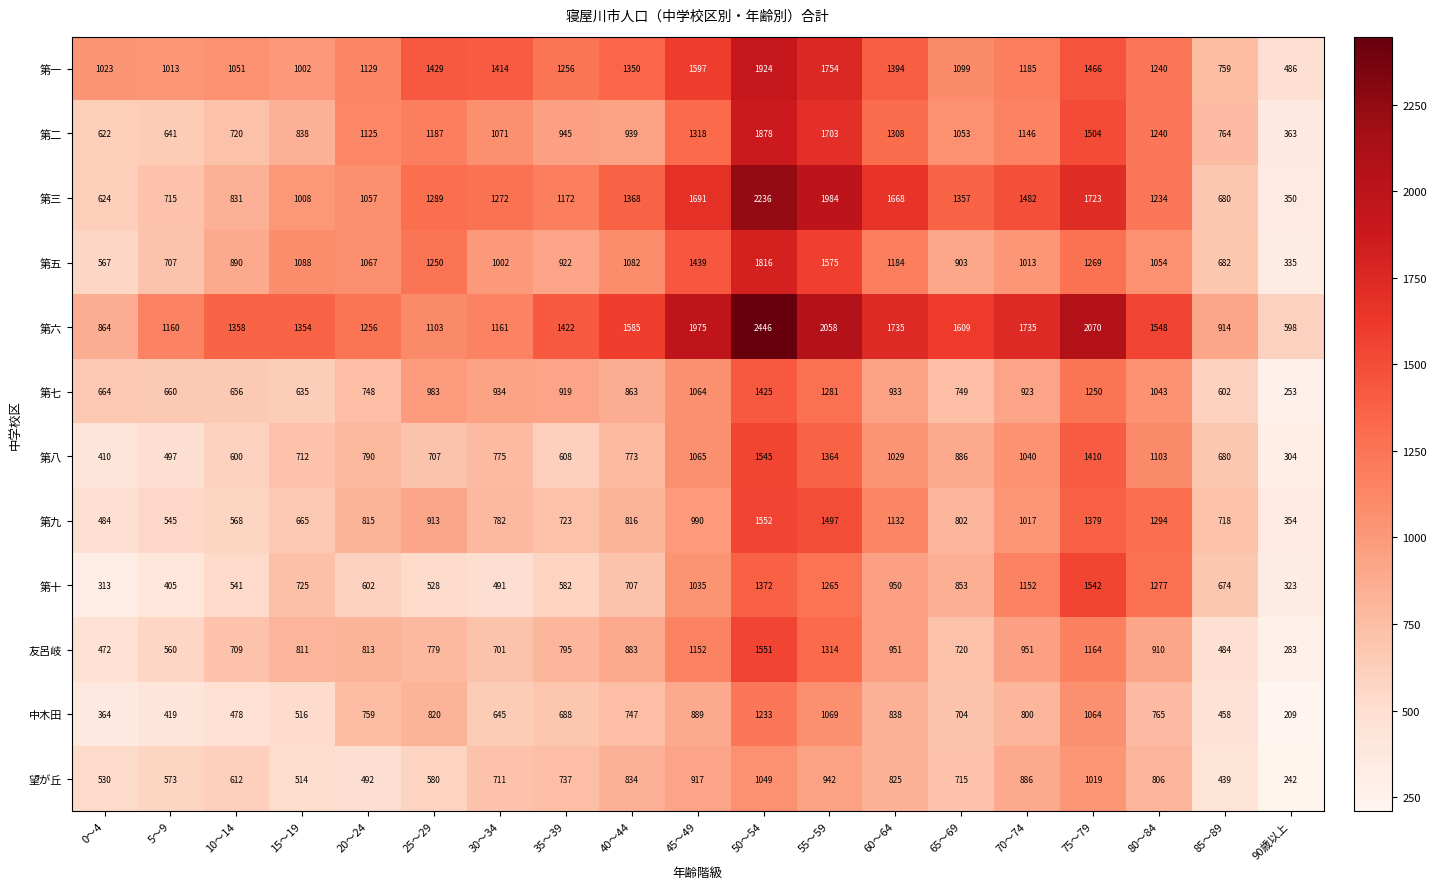

What is the difference between the maximum and minimum values in the 第十 series?

1229